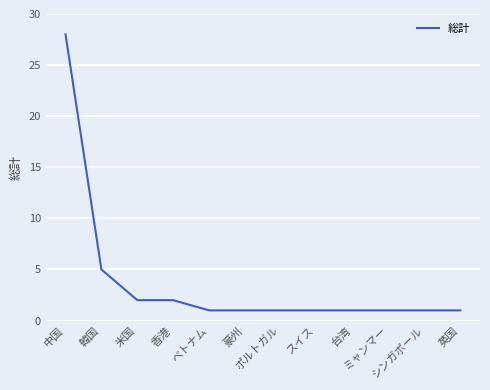

What is the greatest value displayed?

28